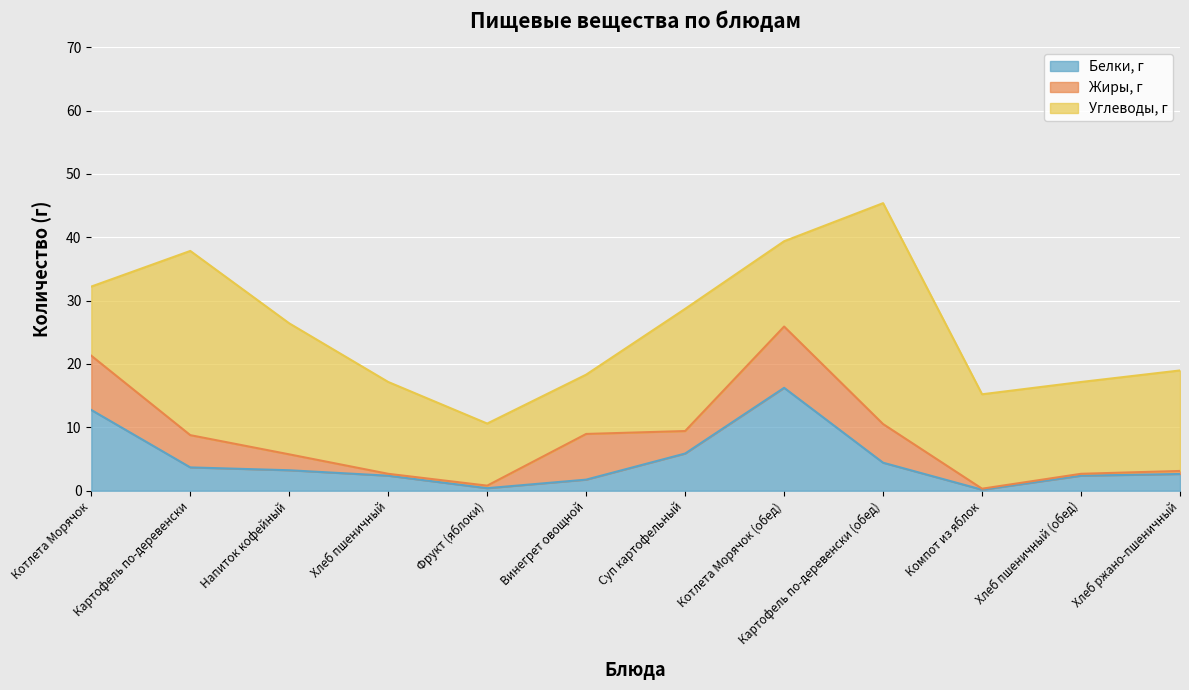

At how many categories does at least one series exceed 33?

1